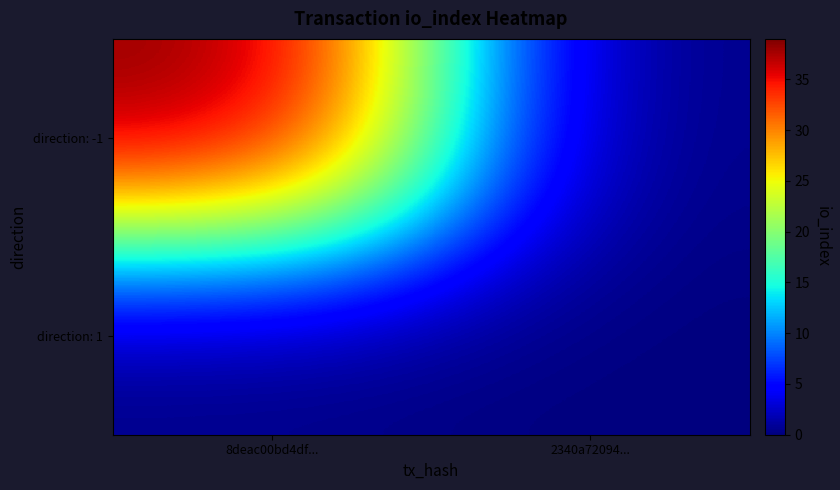

Which series has the largest range (max minus min)?

direction: -1